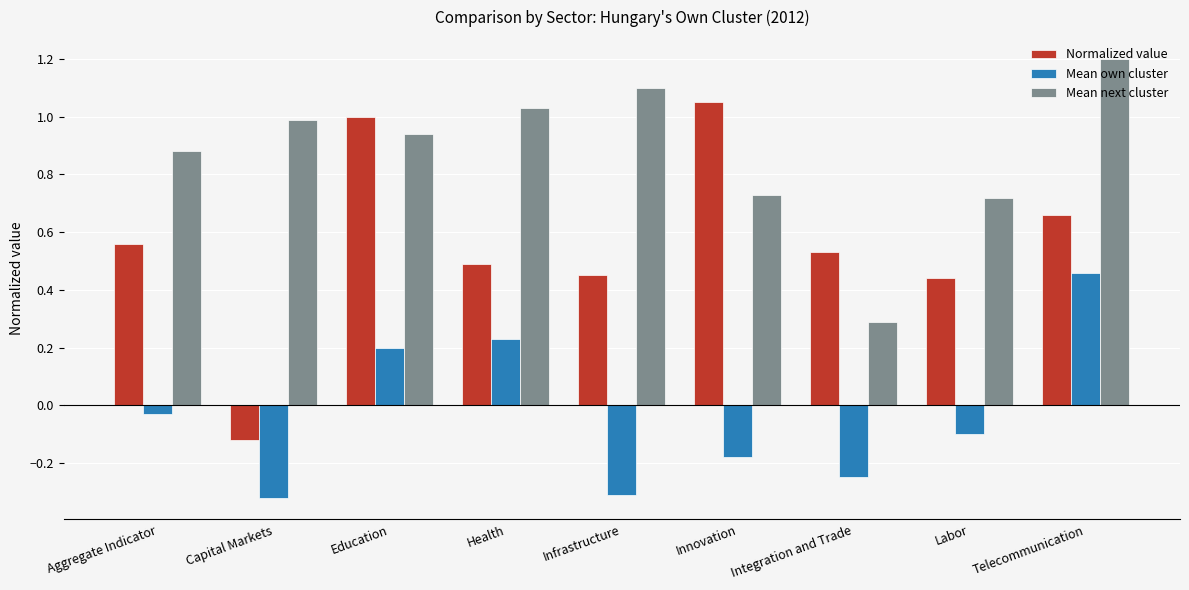

The value of Normalized value at Aggregate Indicator is 0.1. True or false?

False